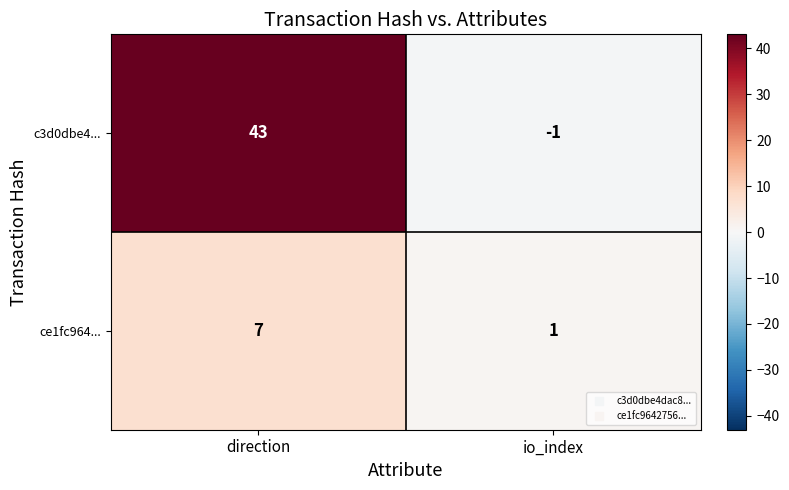

What is the difference between the maximum and minimum values in the c3d0dbe4... series?

44